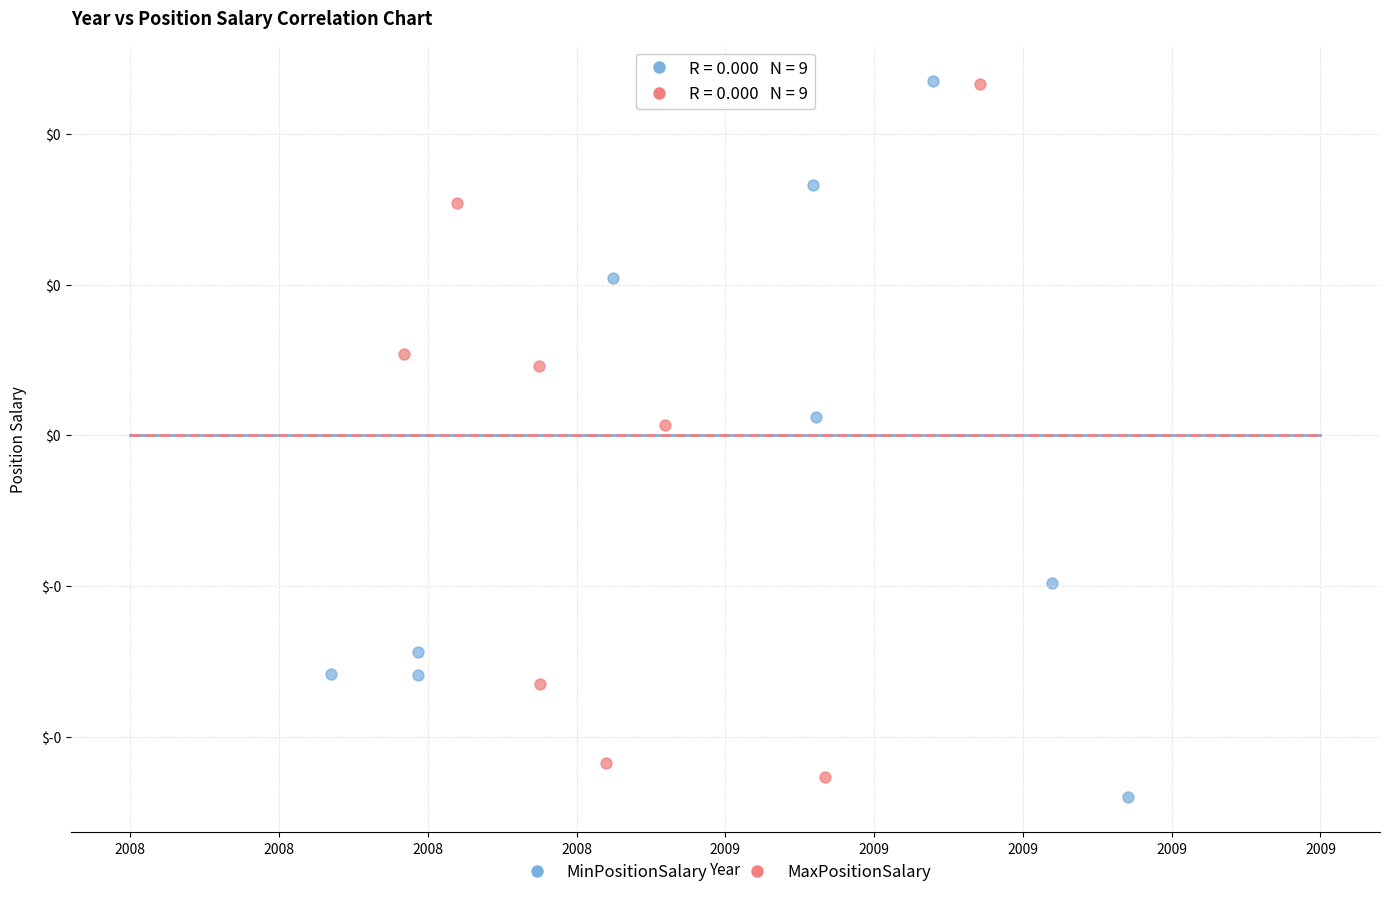

What are all the series names shown in the legend?

MinPositionSalary, MaxPositionSalary